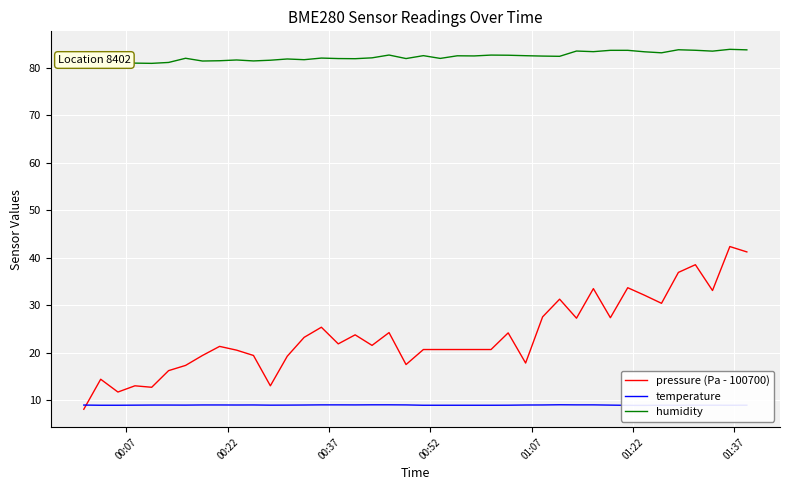

In humidity, how many points are higher than both neighbors (excluding endpoints)?

12